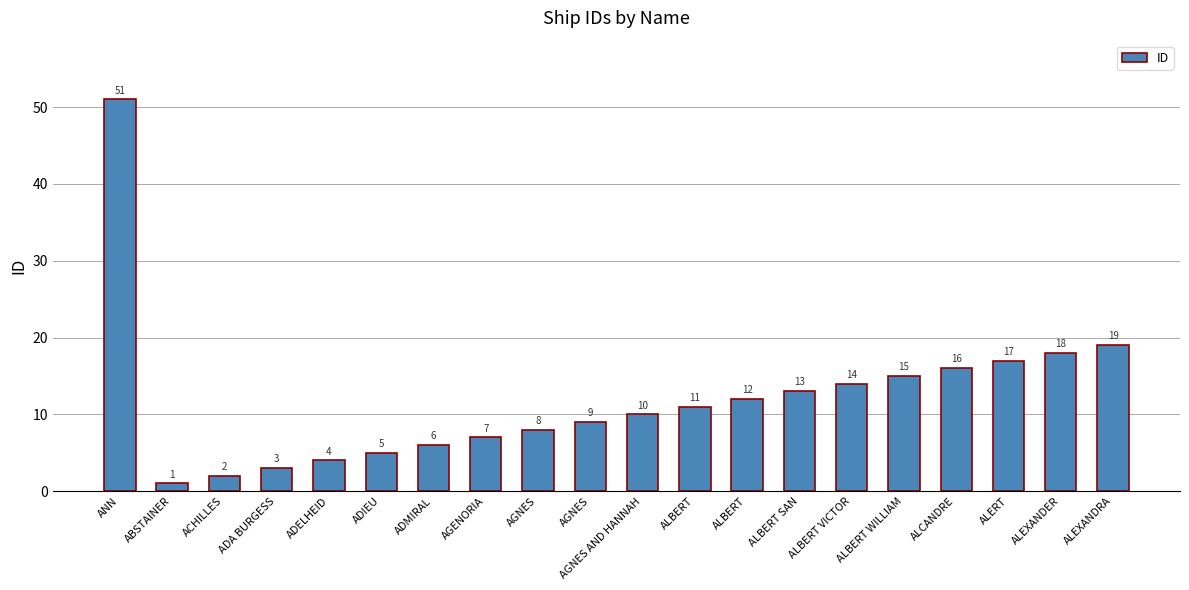

Reading left to right, what are all the values shown in this chart?

ANN=51	ABSTAINER=1	ACHILLES=2	ADA BURGESS=3	ADELHEID=4	ADIEU=5	ADMIRAL=6	AGENORIA=7	AGNES=8	AGNES=9	AGNES AND HANNAH=10	ALBERT=11	ALBERT=12	ALBERT SAN=13	ALBERT VICTOR=14	ALBERT WILLIAM=15	ALCANDRE=16	ALERT=17	ALEXANDER=18	ALEXANDRA=19